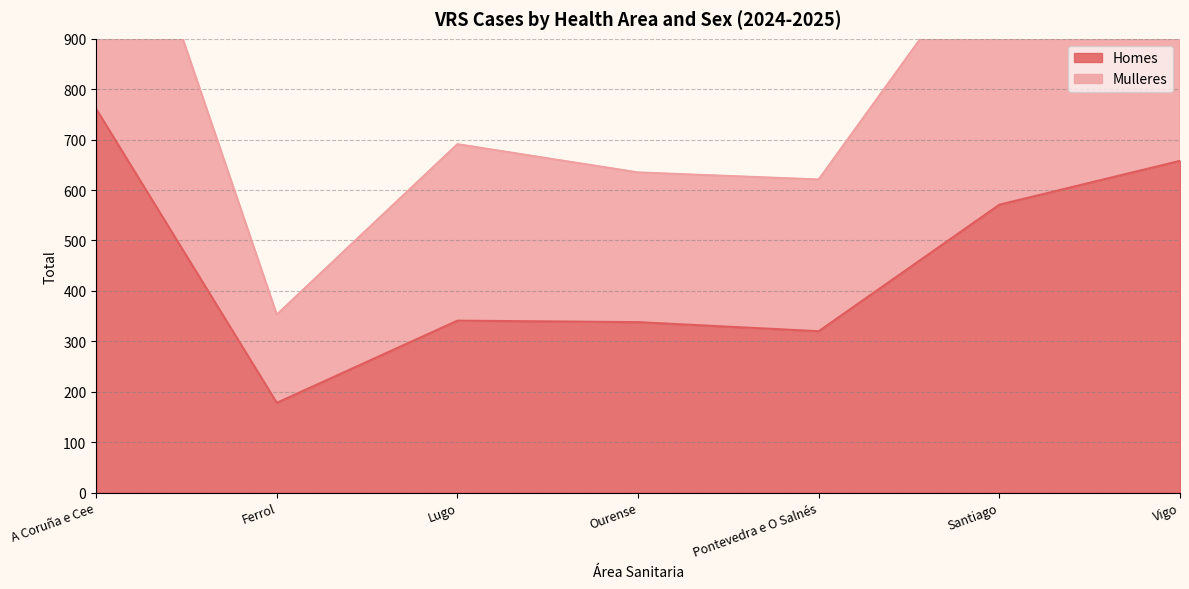

True or false: Mulleres and Homes cross at least once.

False